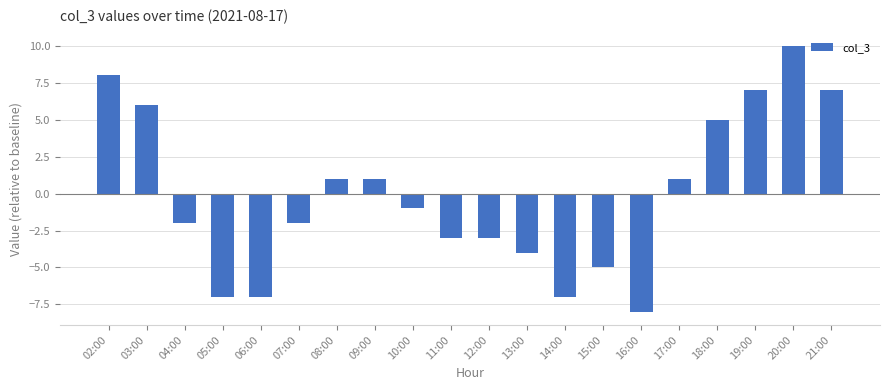

What is the sum of the values at 17:00 and 13:00?

-3